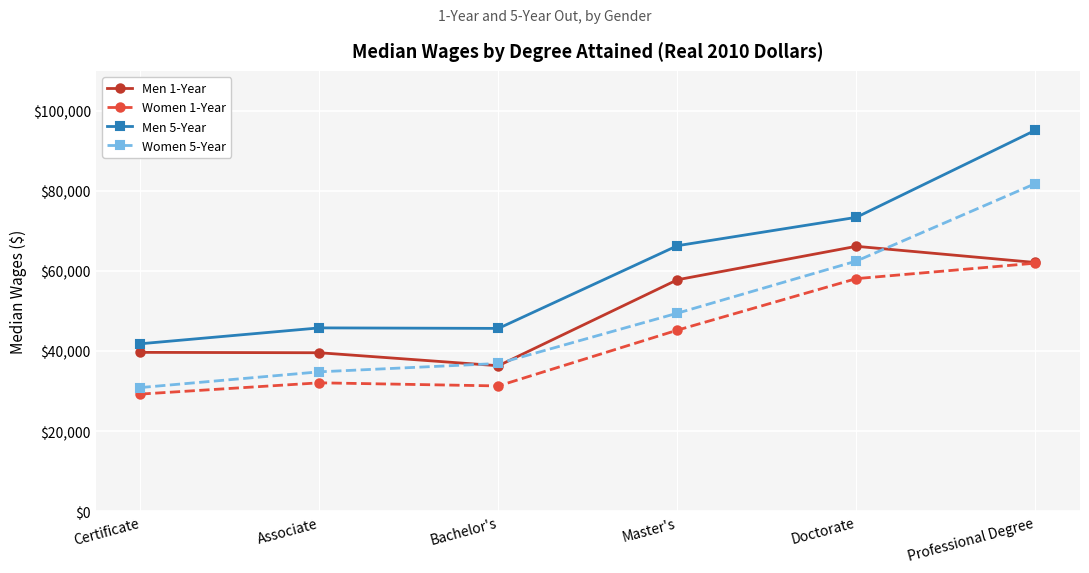

At how many categories does at least one series exceed 82049?

1